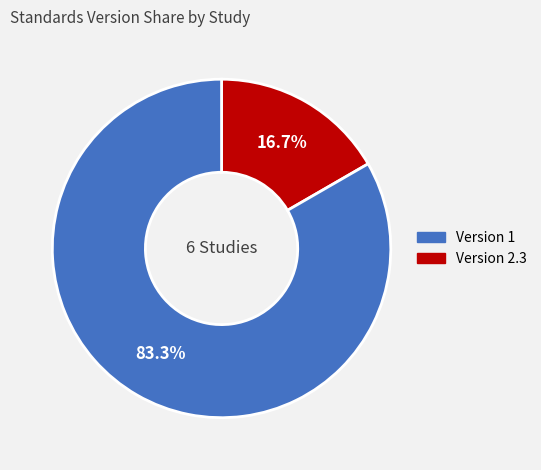

To the nearest percent, what is the average slice percentage?

50%